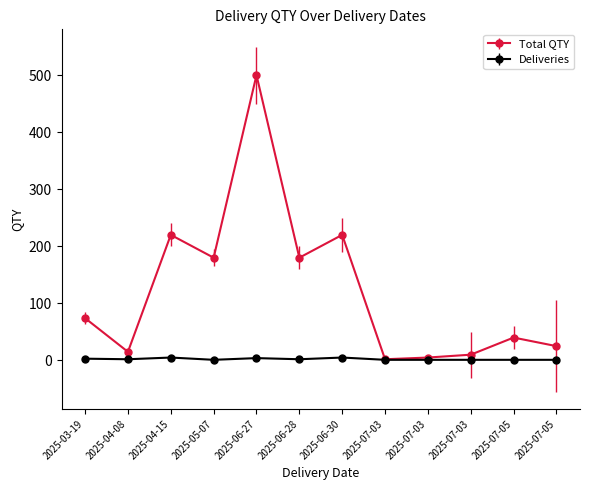

Count the Deliveries values in the range 1 to 4.

10